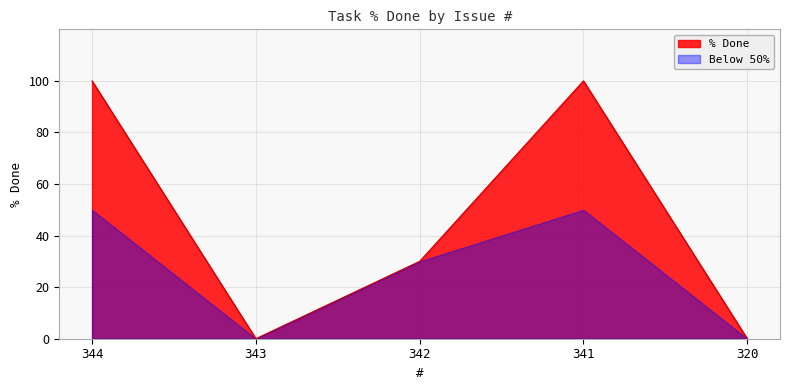

What is the sum of the values at 341 and 344?

200